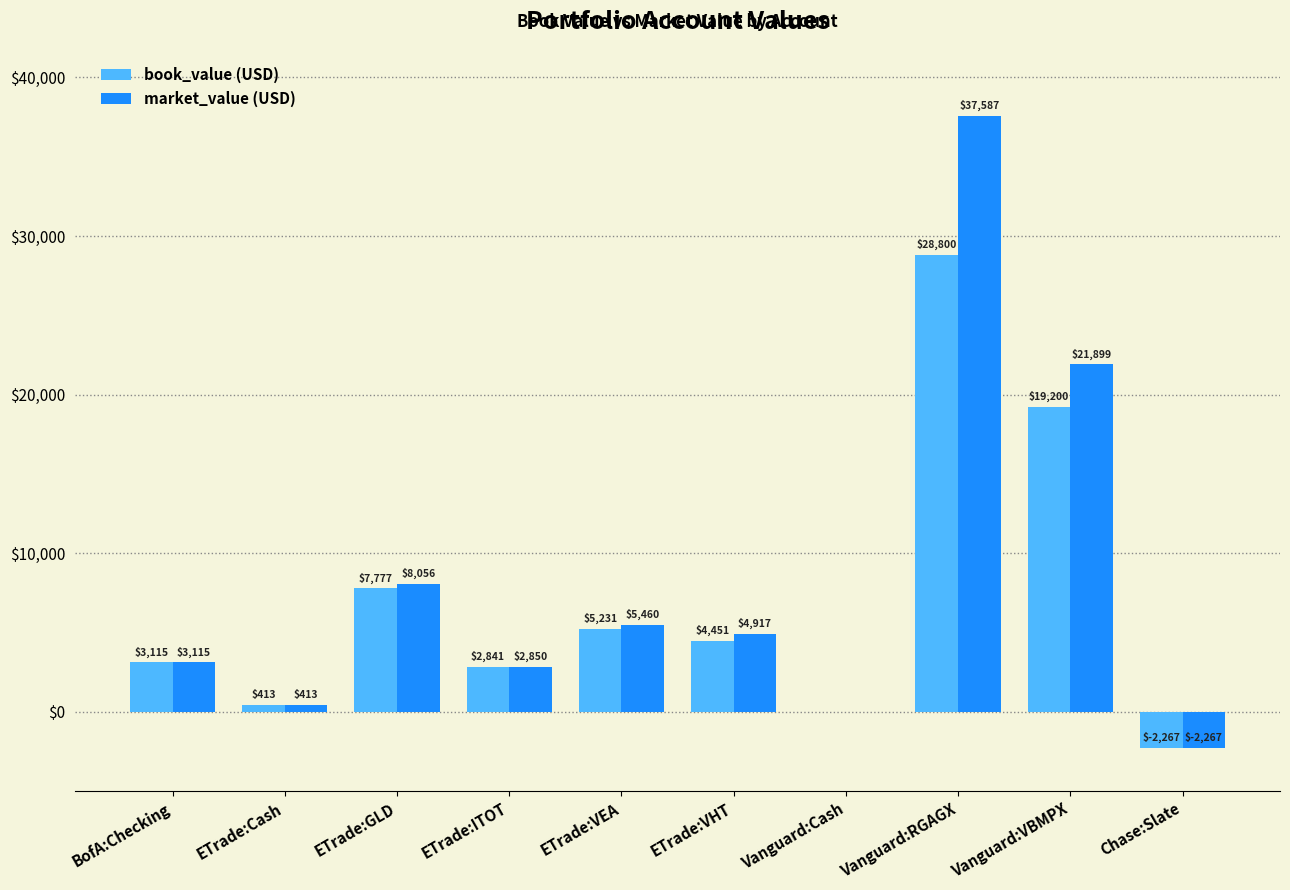

True or false: market_value (USD) has a value of 3045.5 at ETrade:VHT.

False